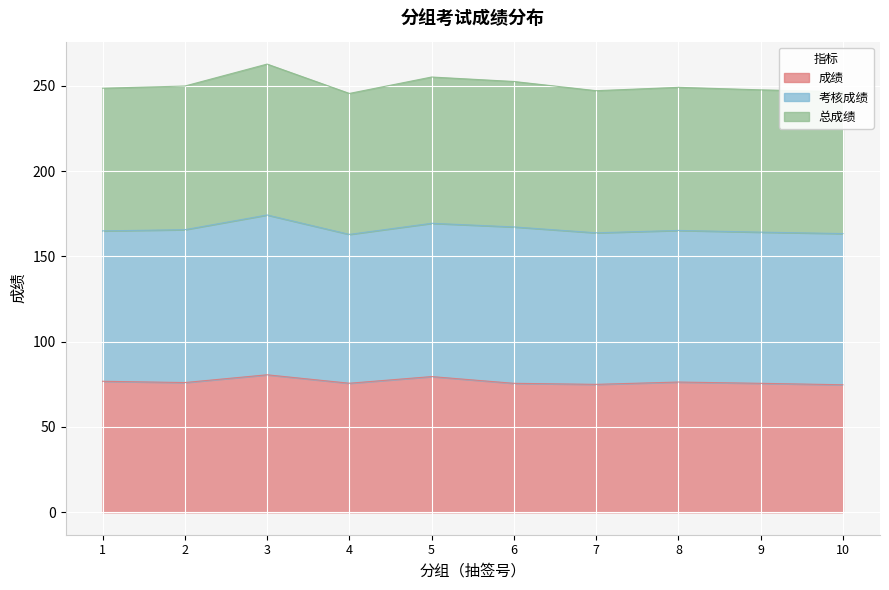

How many interior local peaks does the 成绩 series have?

3